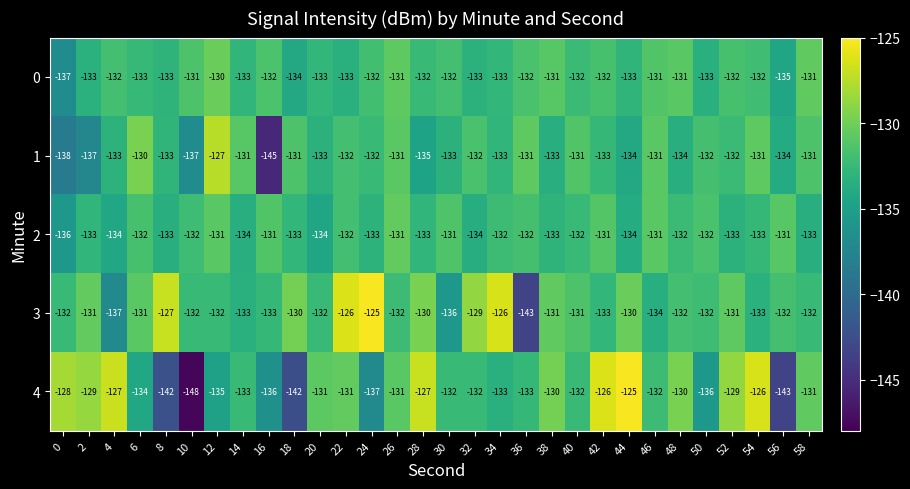

The value of 0 at 2 is -133. True or false?

True